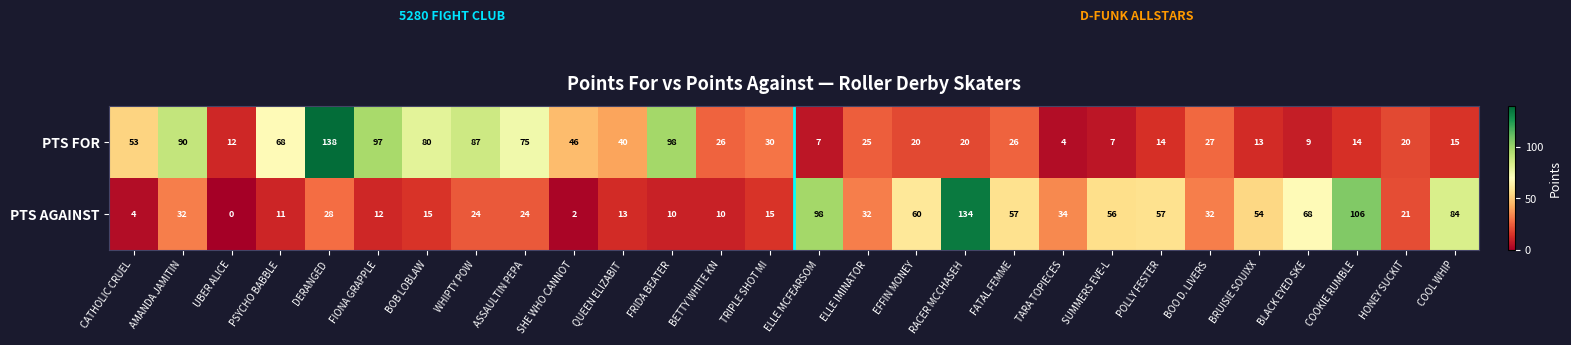

How many categories are shown in the chart?

28